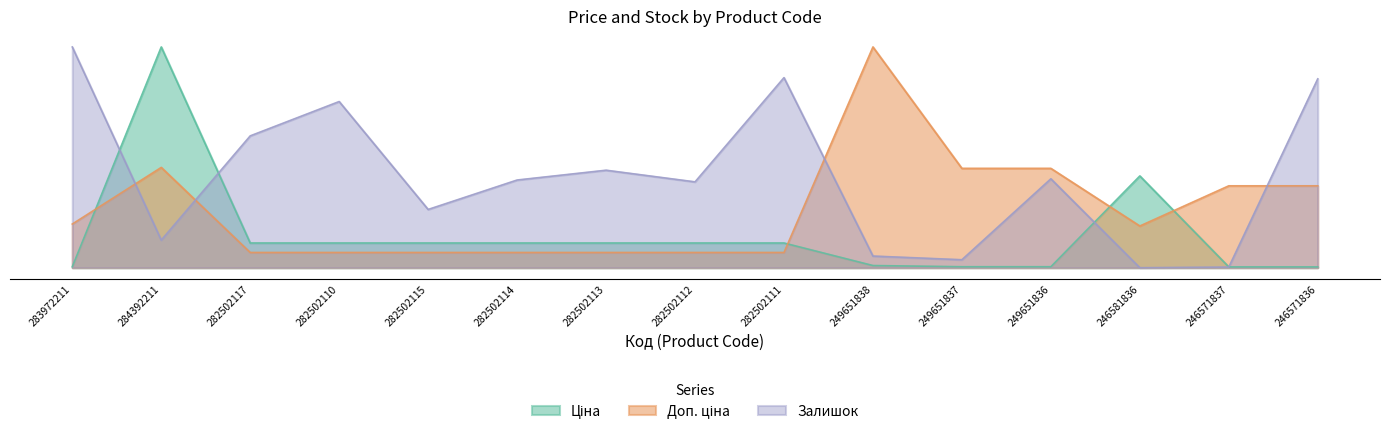

In Доп. ціна, how many points are lower than both neighbors (excluding endpoints)?

1